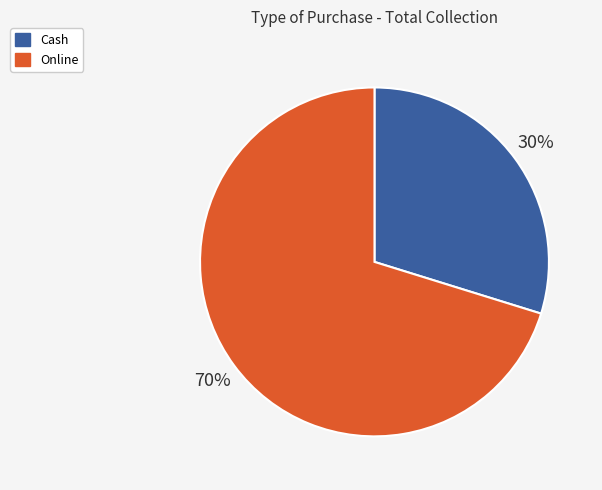

Rank the categories by value from lowest to highest.

Cash, Online